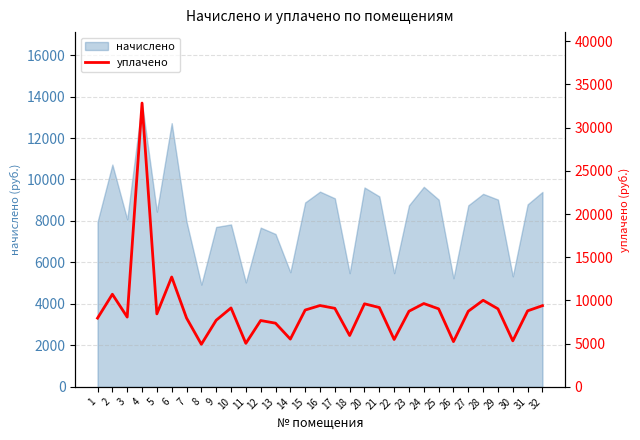

Which has a higher value, 22 or 26?

22